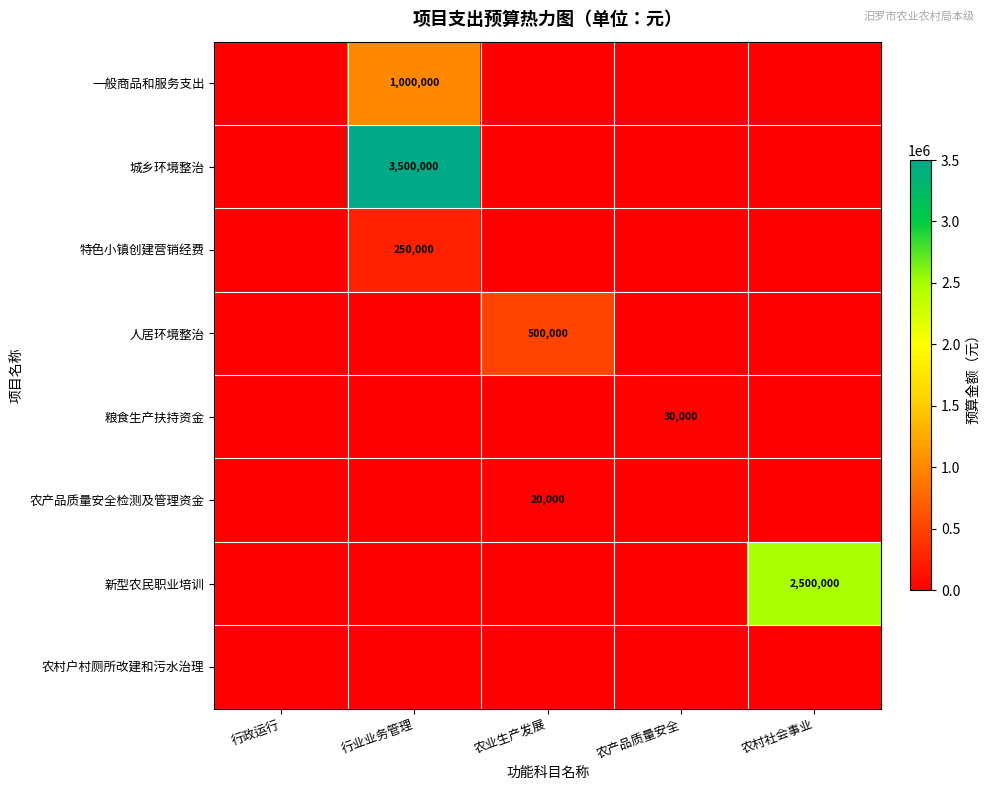

At which category is the sum across all series the highest?

行业业务管理